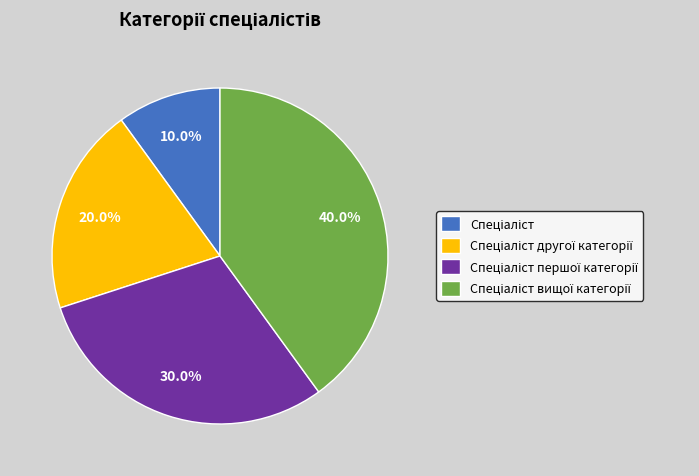

Is there any slice that represents more than half of the pie?

No